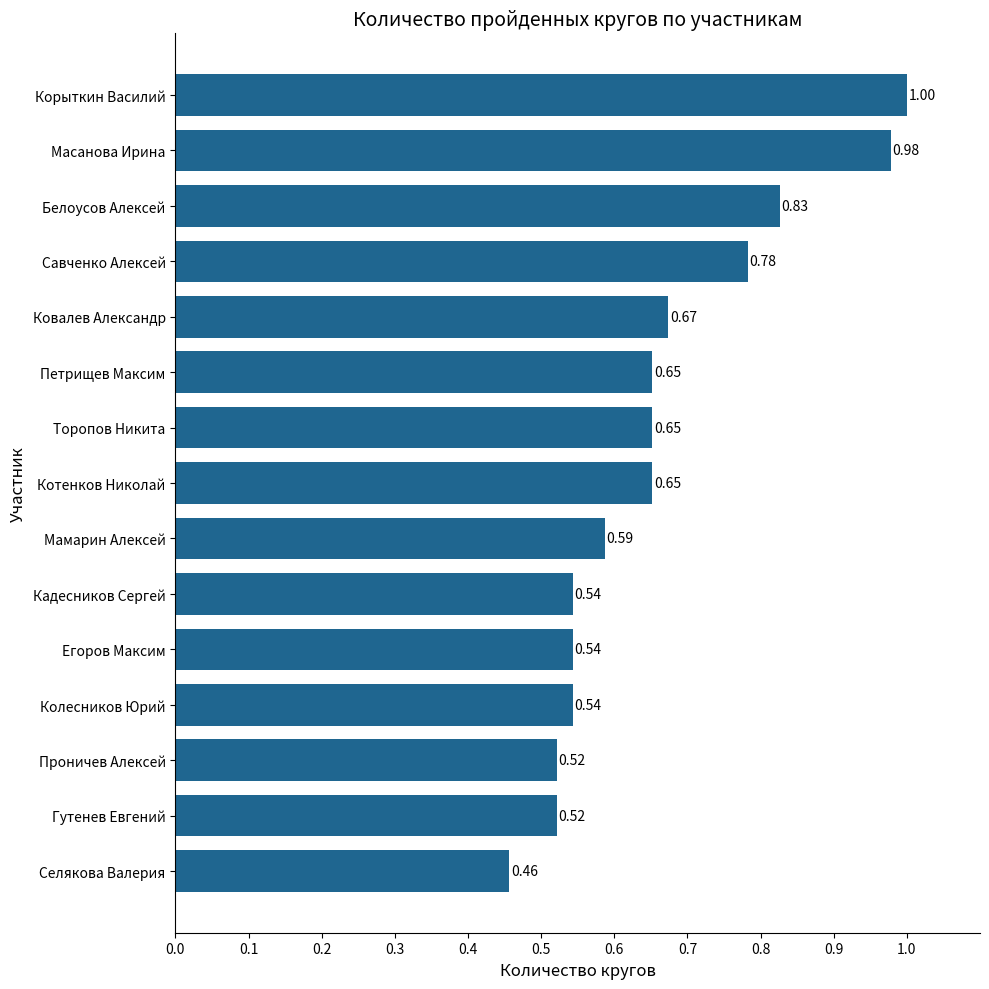

What is the change in value from Белоусов Алексей to Масанова Ирина?

+0.2